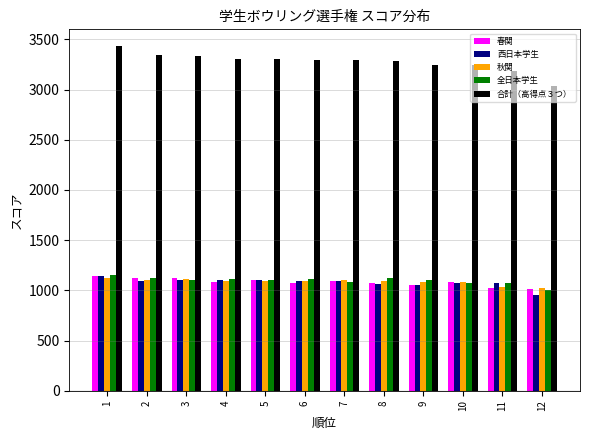

How many data points in 秋関 are less than 1093?

6